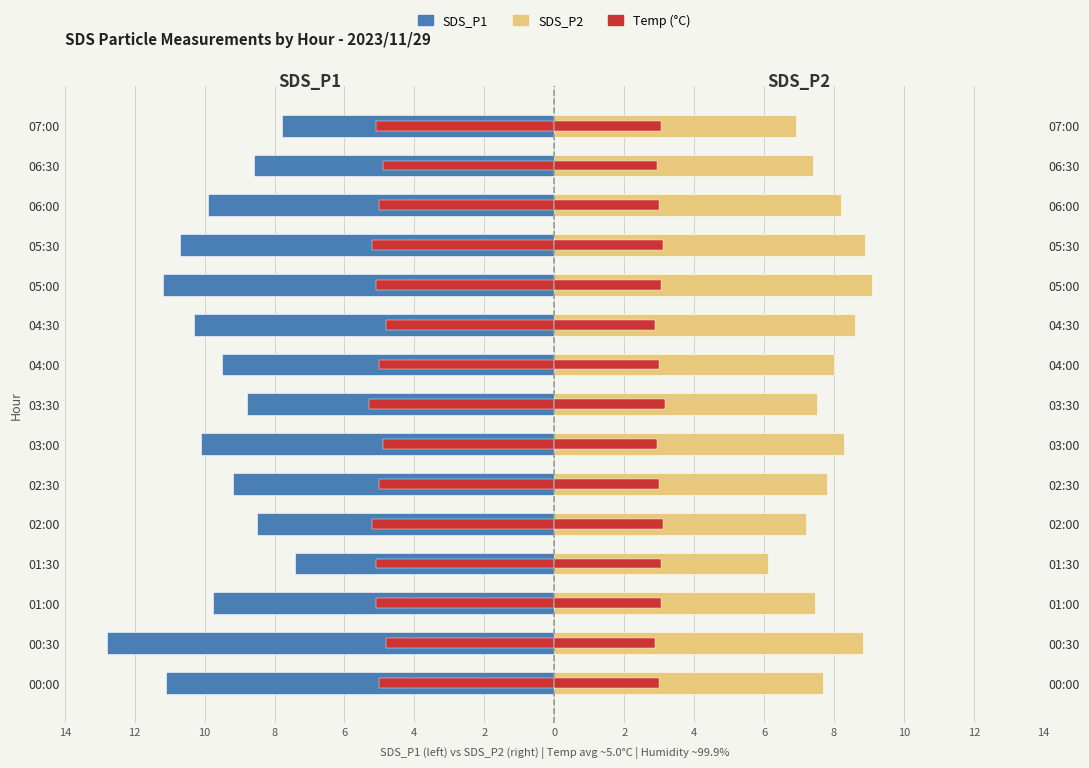

Between 02:30 and 06:00, which series saw the biggest shift?

SDS_P1